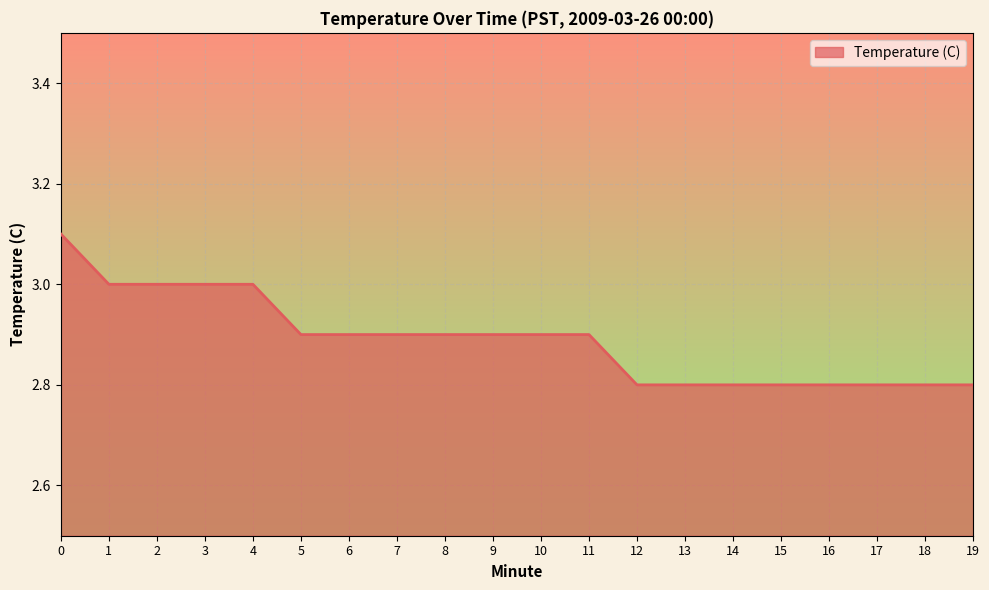

Reading left to right, list all the values displayed in this chart.

3.1	3.0	3.0	3.0	3.0	2.9	2.9	2.9	2.9	2.9	2.9	2.9	2.8	2.8	2.8	2.8	2.8	2.8	2.8	2.8